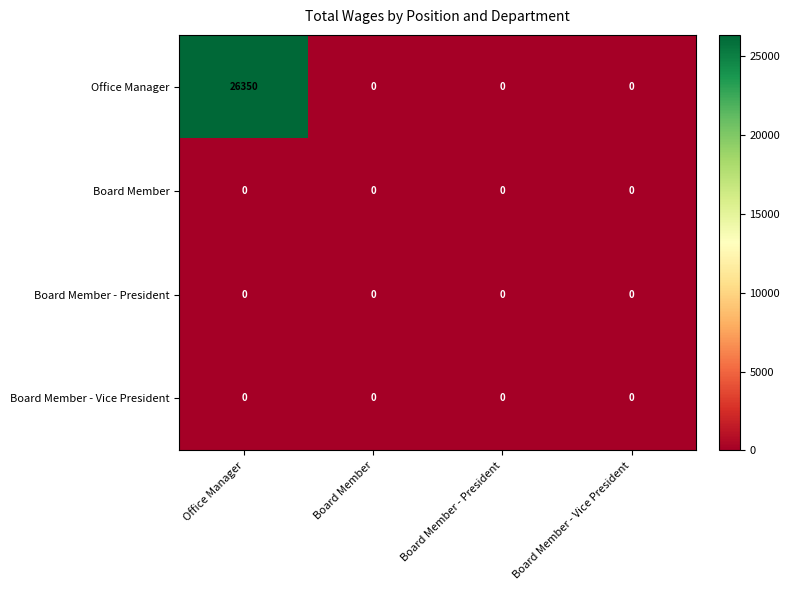

How many distinct data groups are displayed?

4